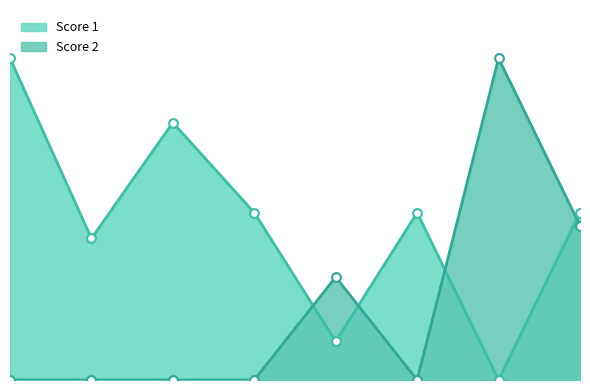

Which series contains the highest Y value?

Score 1